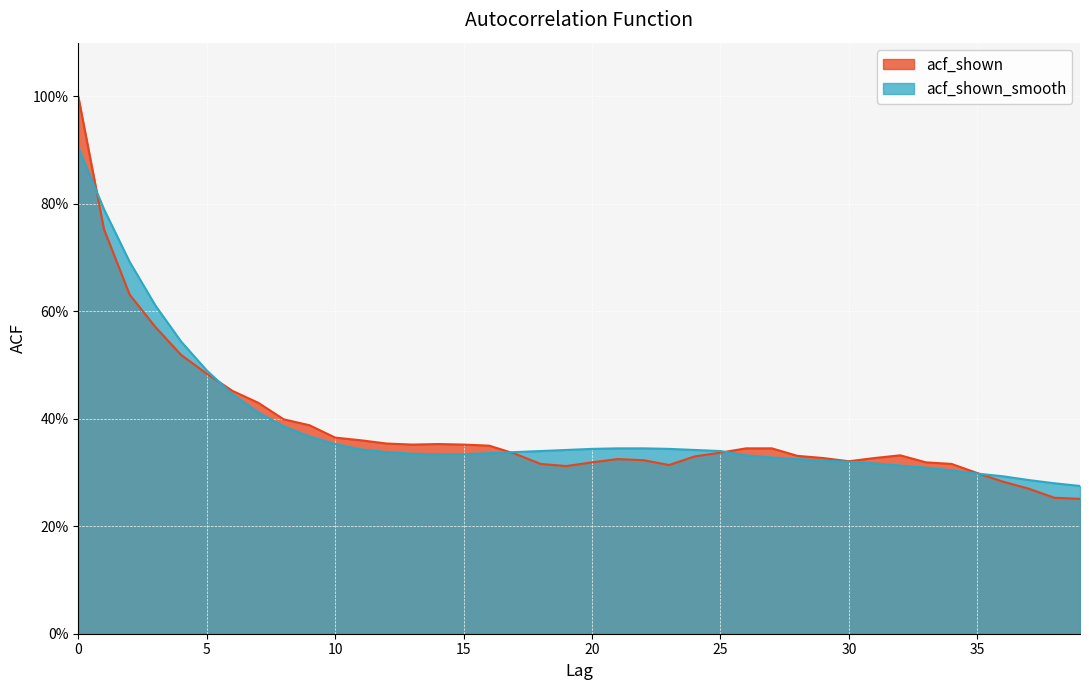

Reading left to right, extract all data points from this chart.

acf_shown: 1.0	0.8	0.6	0.6	0.5	0.5	0.5	0.4	0.4	0.4	0.4	0.4	0.4	0.4	0.4	0.4	0.3	0.3	0.3	0.3	0.3	0.3	0.3	0.3	0.3	0.3	0.3	0.3	0.3	0.3	0.3	0.3	0.3	0.3	0.3	0.3	0.3	0.3	0.3	0.3
acf_shown_smooth: 0.9	0.8	0.7	0.6	0.5	0.5	0.4	0.4	0.4	0.4	0.4	0.3	0.3	0.3	0.3	0.3	0.3	0.3	0.3	0.3	0.3	0.3	0.3	0.3	0.3	0.3	0.3	0.3	0.3	0.3	0.3	0.3	0.3	0.3	0.3	0.3	0.3	0.3	0.3	0.3